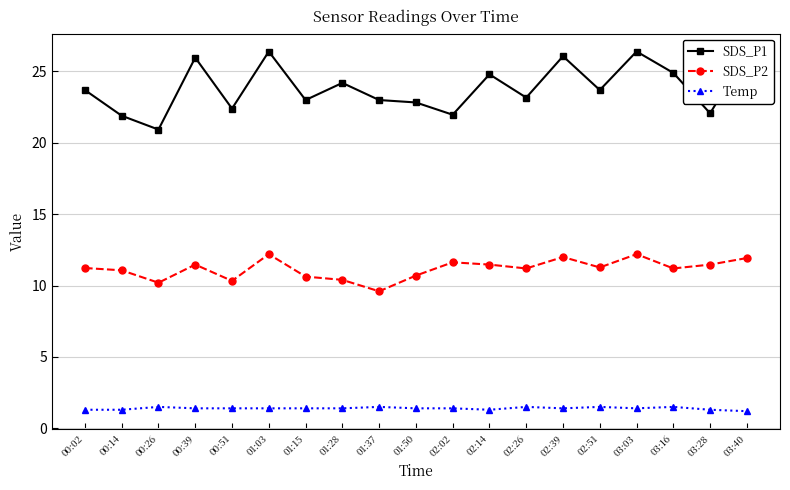

What is the greatest value displayed?

26.4